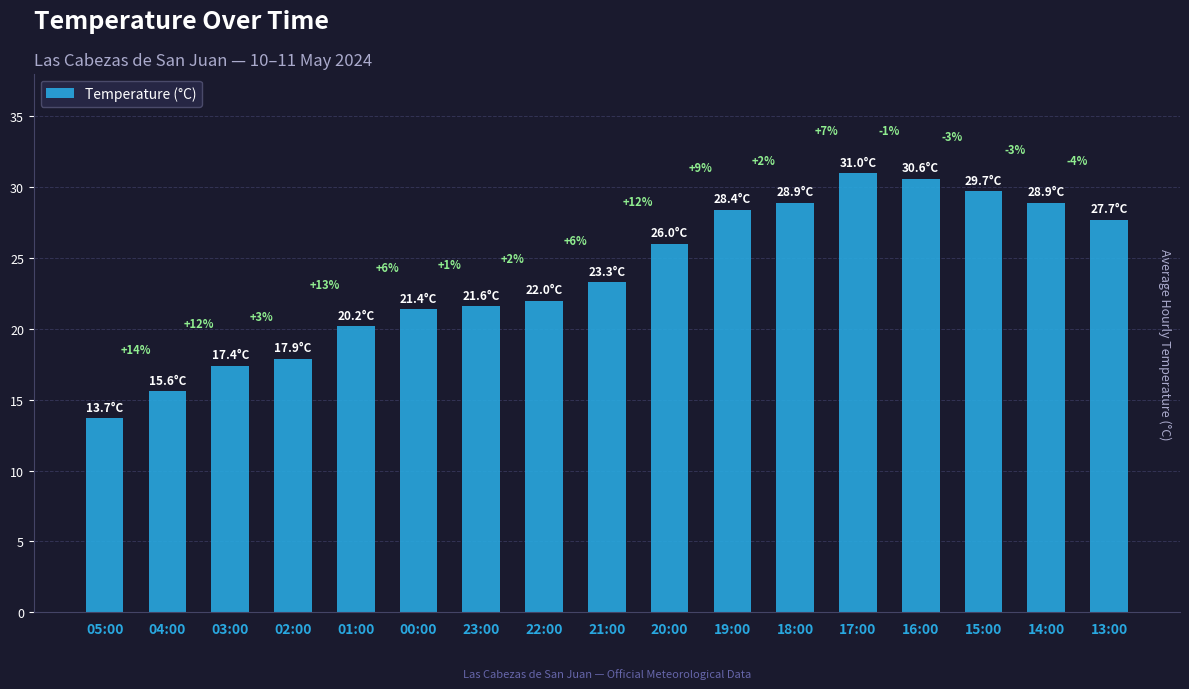

Reading left to right, what are all the values shown in this chart?

13.7	15.6	17.4	17.9	20.2	21.4	21.6	22.0	23.3	26.0	28.4	28.9	31.0	30.6	29.7	28.9	27.7